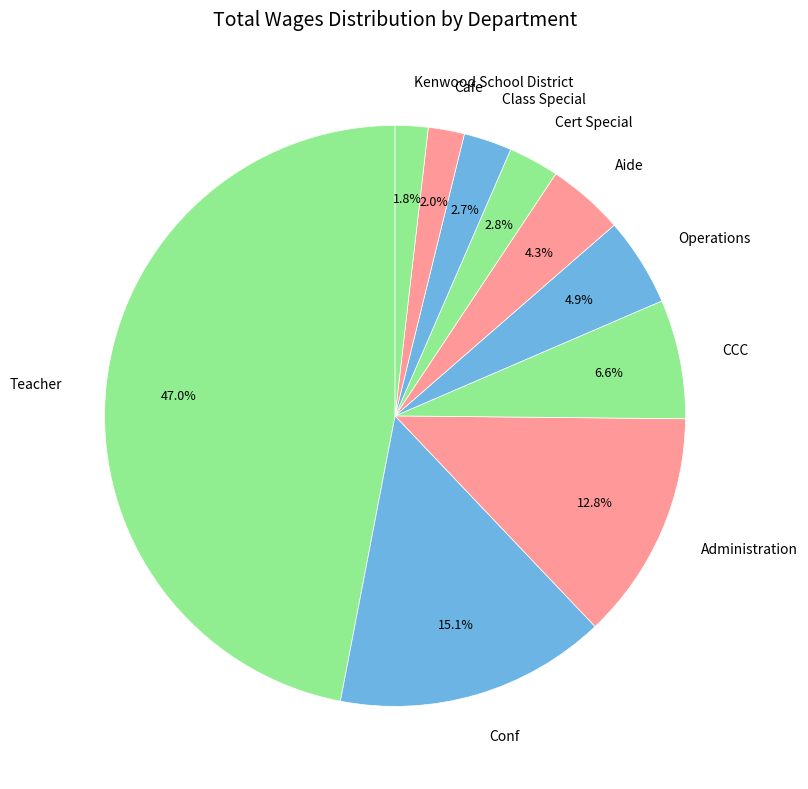

True or false: CCC accounts for 1% of the total.

False